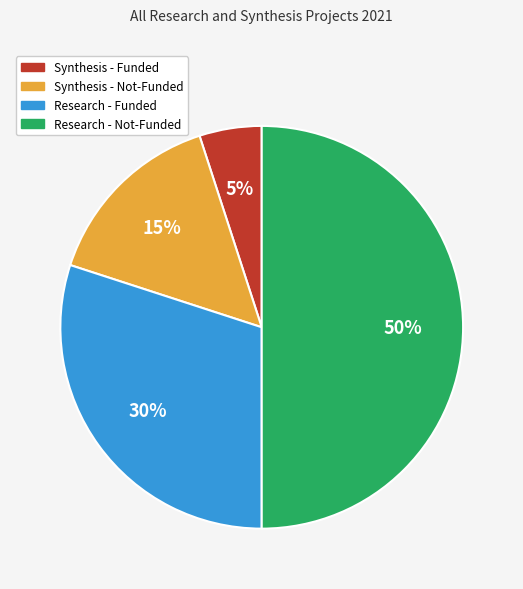

To the nearest percent, what is the average slice percentage?

25%